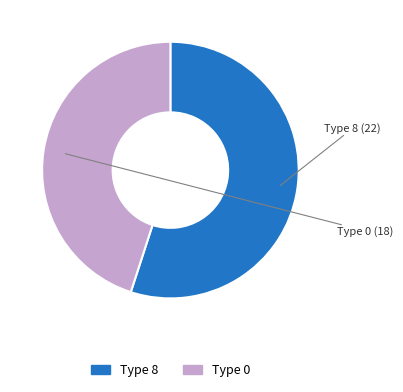

Is there a majority slice in this chart?

Yes